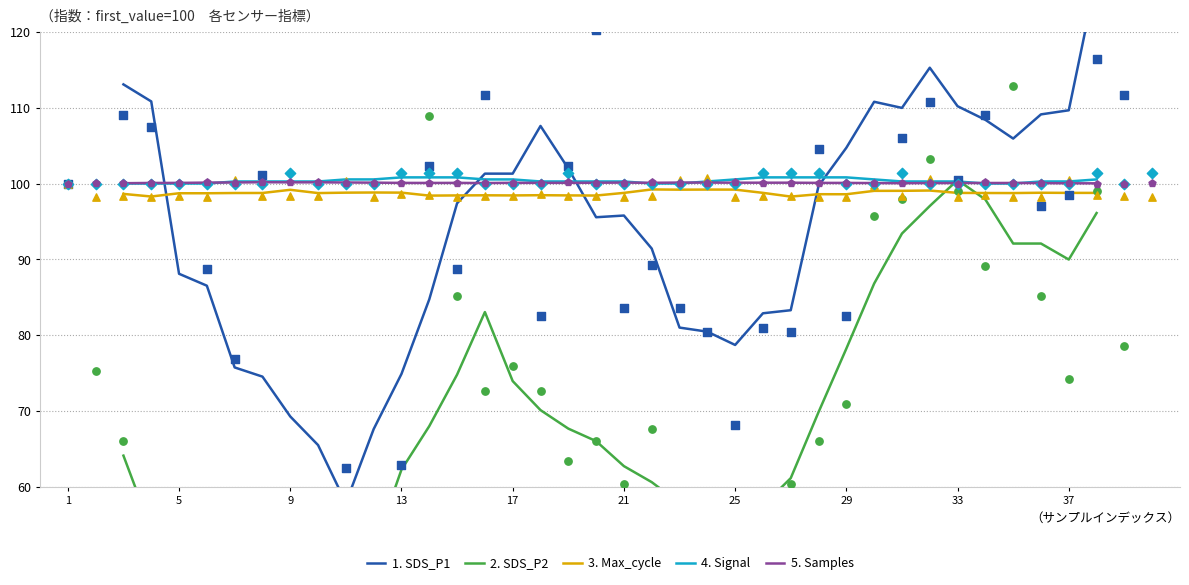

What are all the series names shown in the legend?

1. SDS_P1, 2. SDS_P2, 3. Max_cycle, 4. Signal, 5. Samples